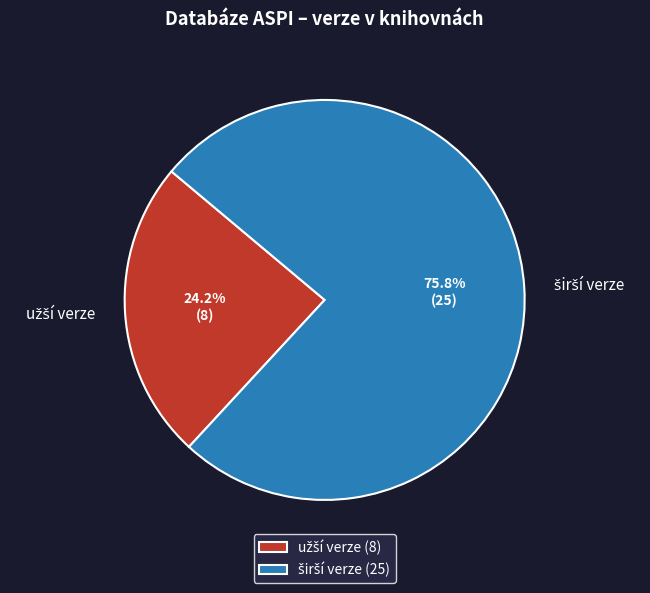

Is there a majority slice in this chart?

Yes